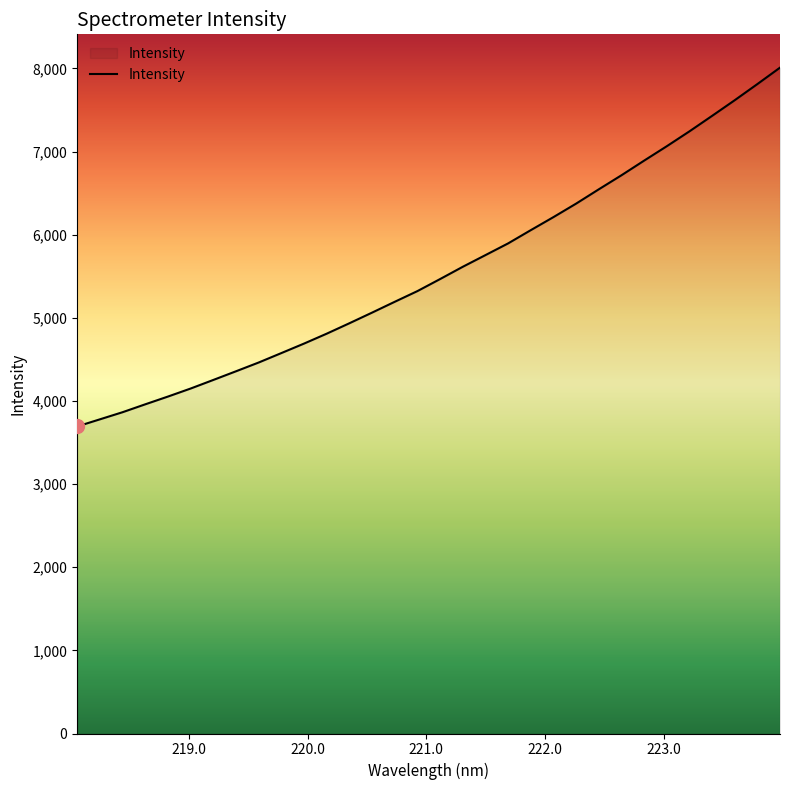

What is the maximum value shown in the chart?

8009.3